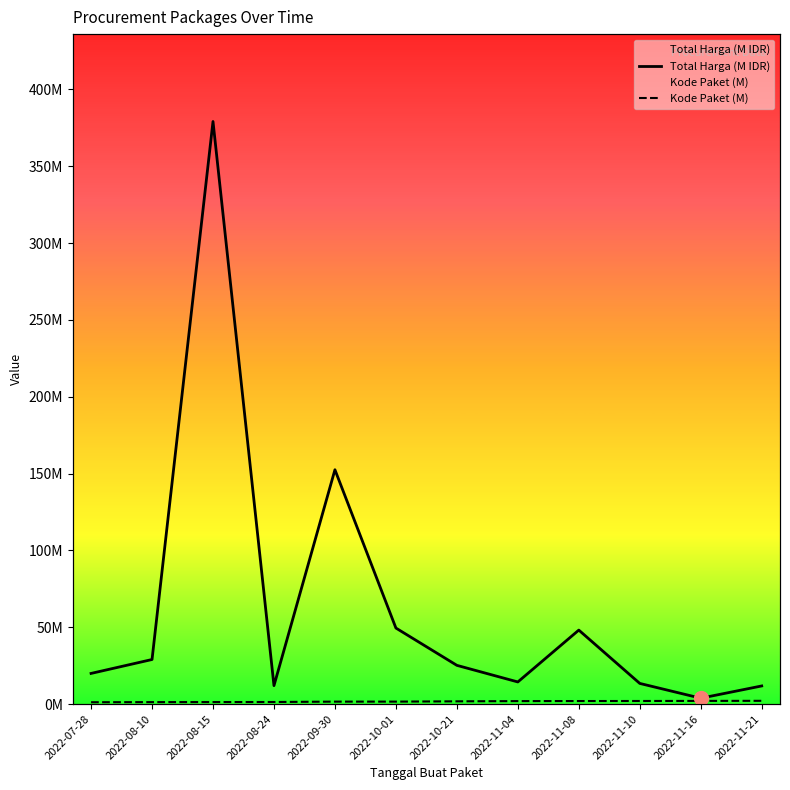

Reading left to right, transcribe all the data shown in this chart.

Total Harga (M IDR): 2022-07-28=19.9	2022-08-10=29.0	2022-08-15=379.1	2022-08-24=12.0	2022-09-30=152.5	2022-10-01=49.5	2022-10-21=25.2	2022-11-04=14.4	2022-11-08=48.1	2022-11-10=13.4	2022-11-16=3.8	2022-11-21=11.8
Kode Paket (M): 2022-07-28=1.2	2022-08-10=1.3	2022-08-15=1.3	2022-08-24=1.4	2022-09-30=1.6	2022-10-01=1.6	2022-10-21=1.8	2022-11-04=1.9	2022-11-08=2.0	2022-11-10=2.0	2022-11-16=2.1	2022-11-21=2.1